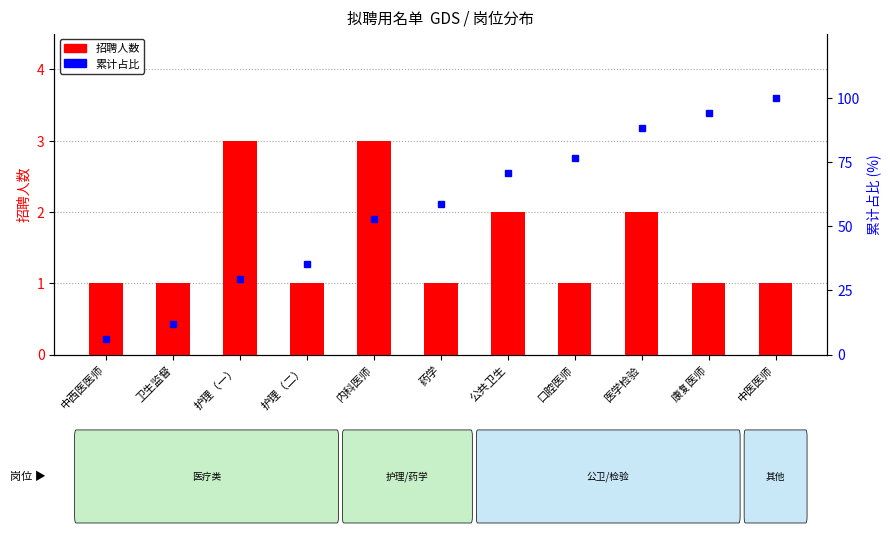

What is the difference between the maximum and minimum values in the 招聘人数 series?

2.0